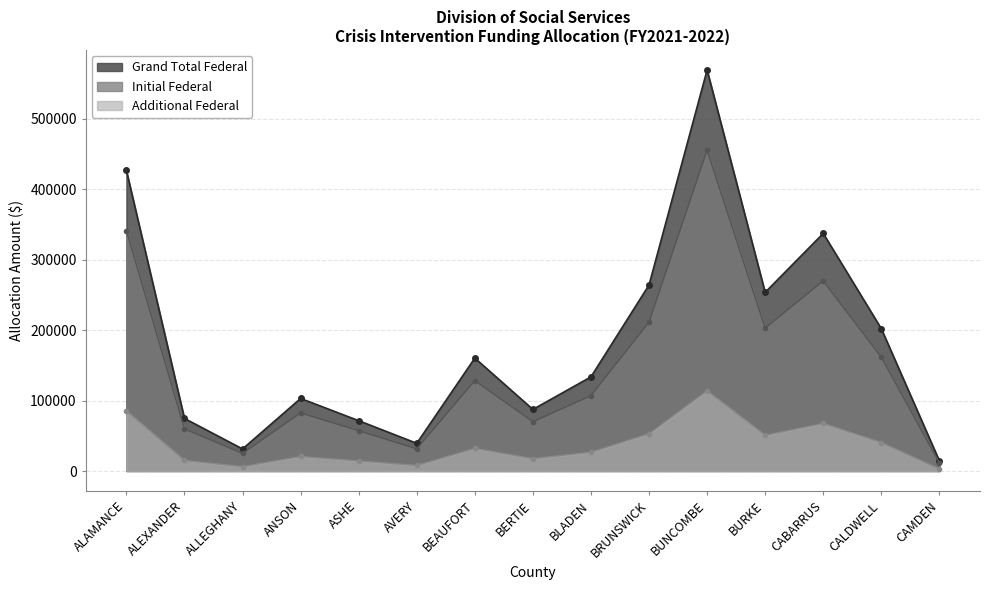

Between ANSON and AVERY, which series saw the biggest shift?

Grand Total Federal